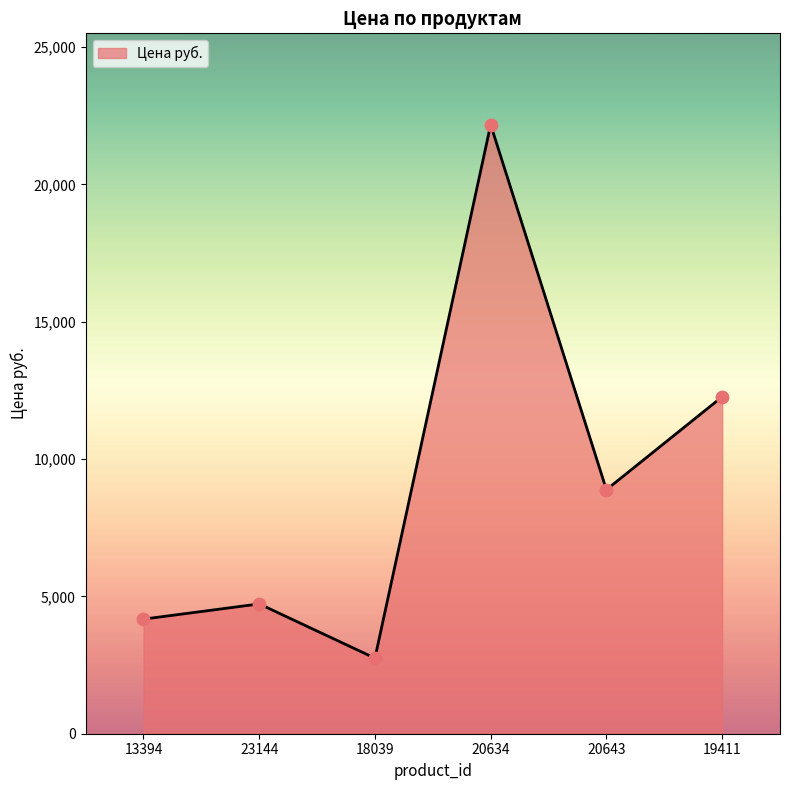

What is the ratio of the value at 20634 to the value at 19411?

1.8